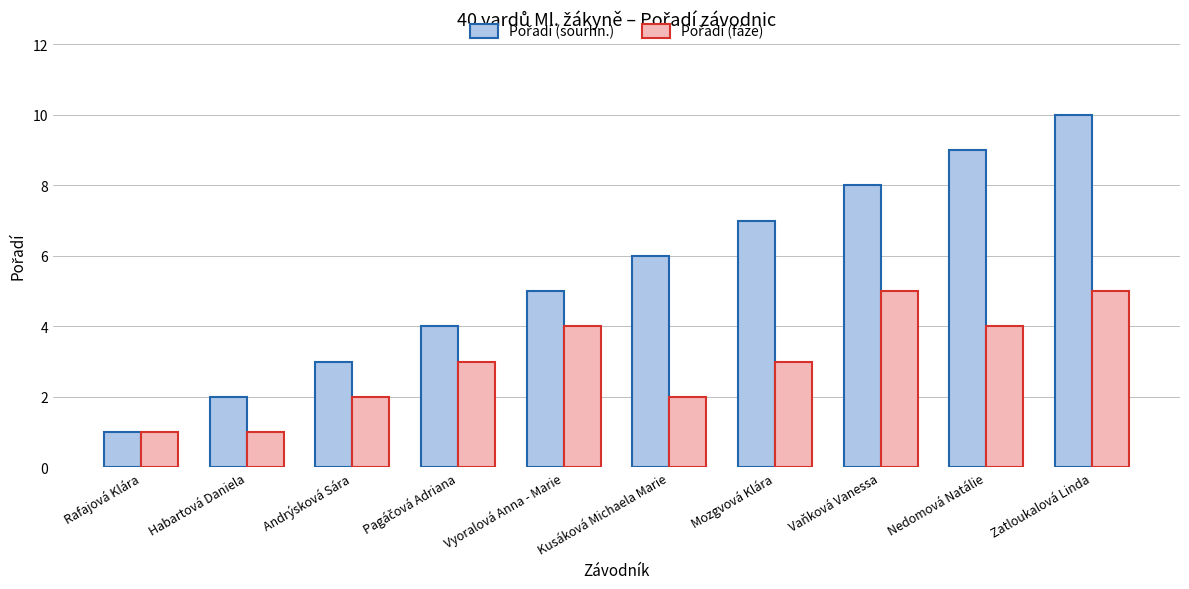

What is the label of the 5th bar from the right?

Kusáková Michaela Marie